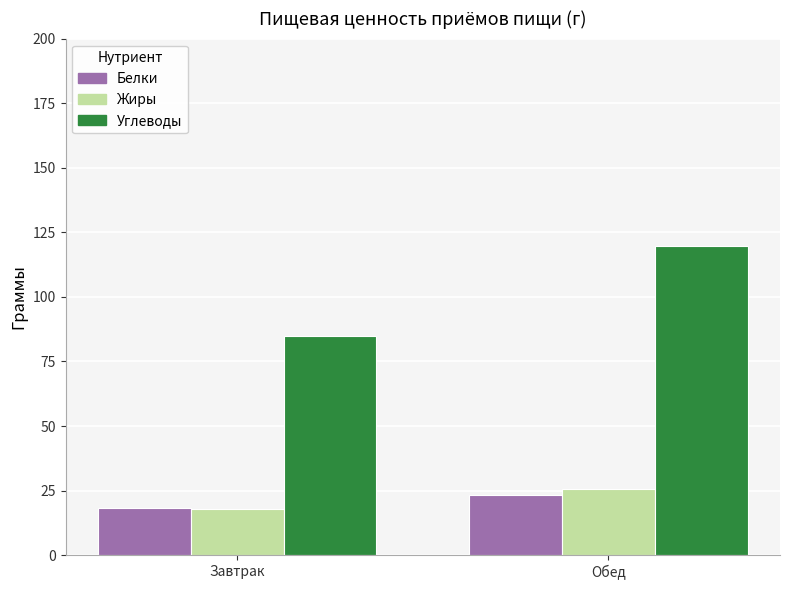

Which label corresponds to the largest value in the chart?

Обед